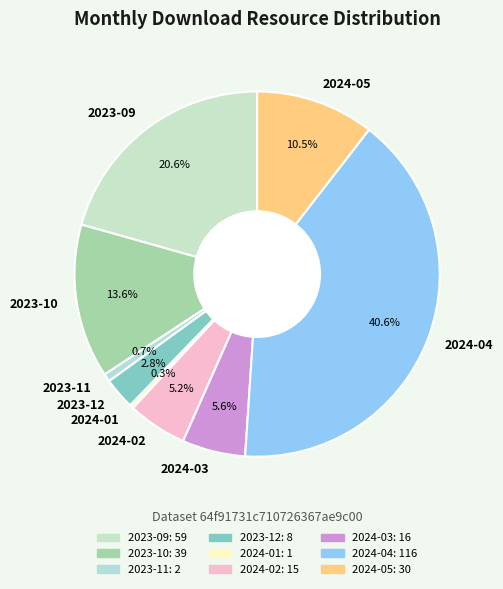

Which category has the biggest portion of the pie?

2024-04